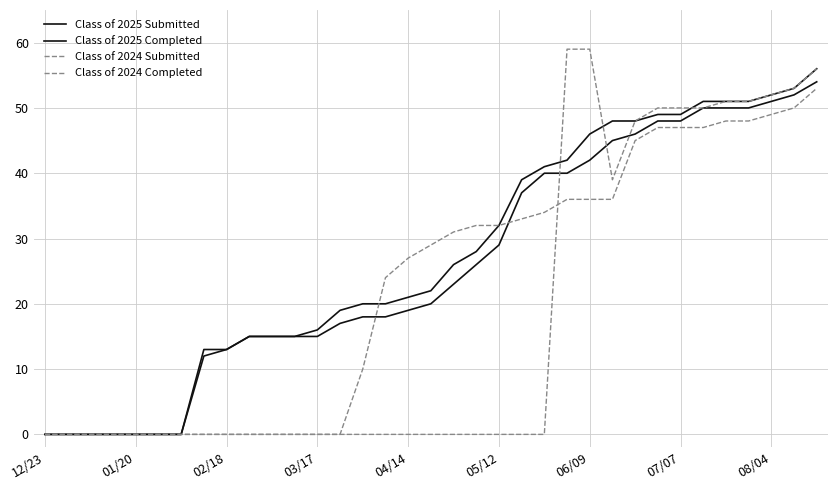

Does the chart display data point markers on the line(s)?

No